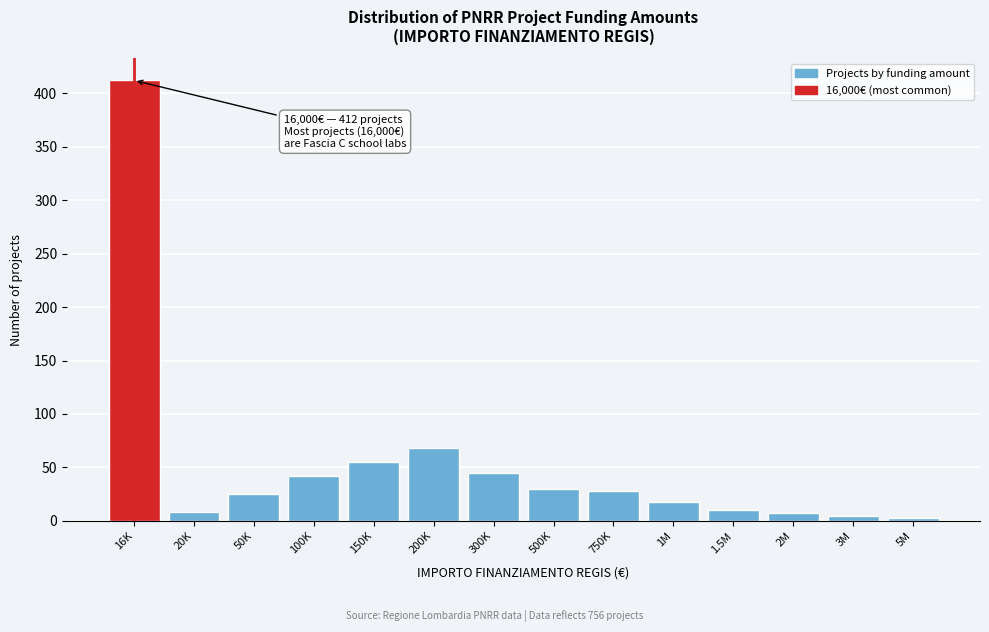

What is the change in value from 150K to 300K?

-10